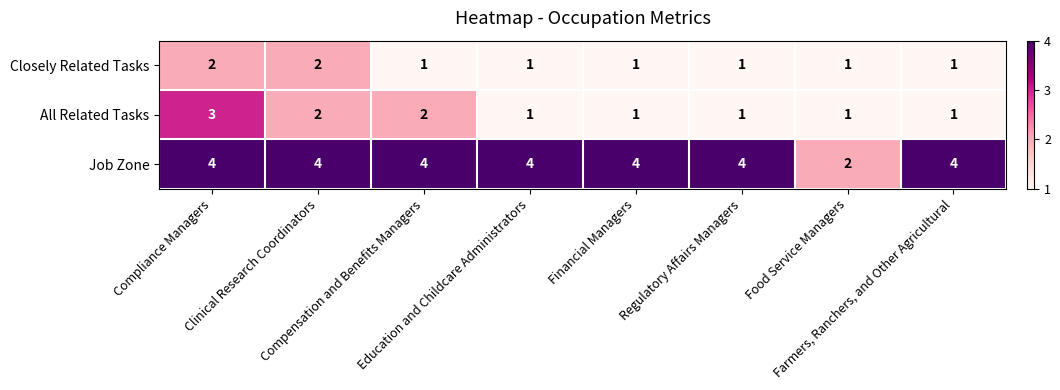

What is the minimum value shown in the chart?

1